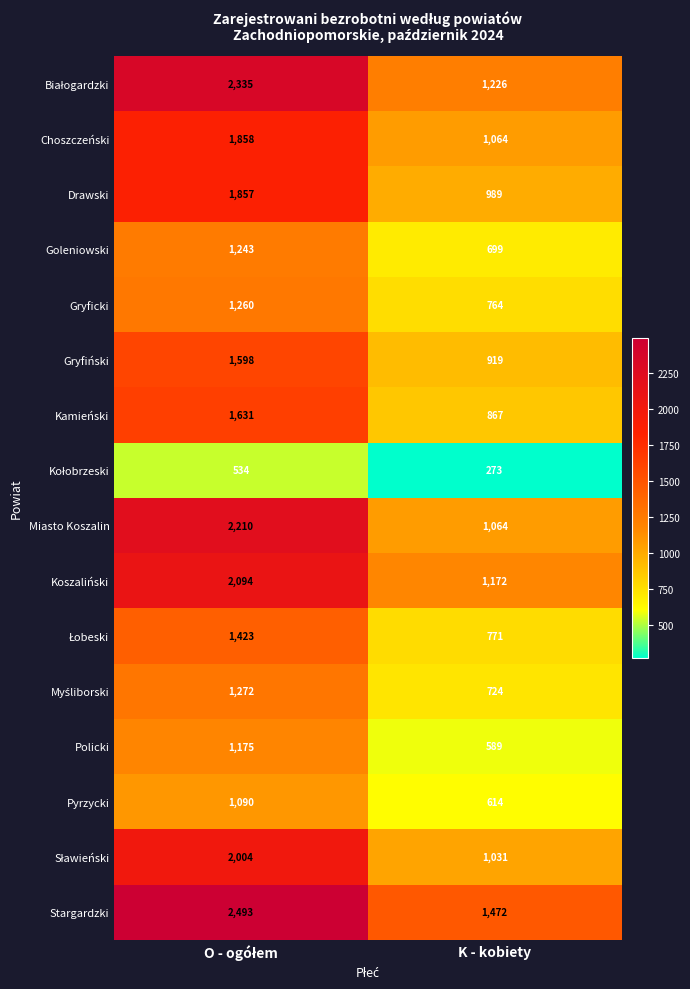

What is the approximate value of Goleniowski at K - kobiety, to the nearest 50?

700